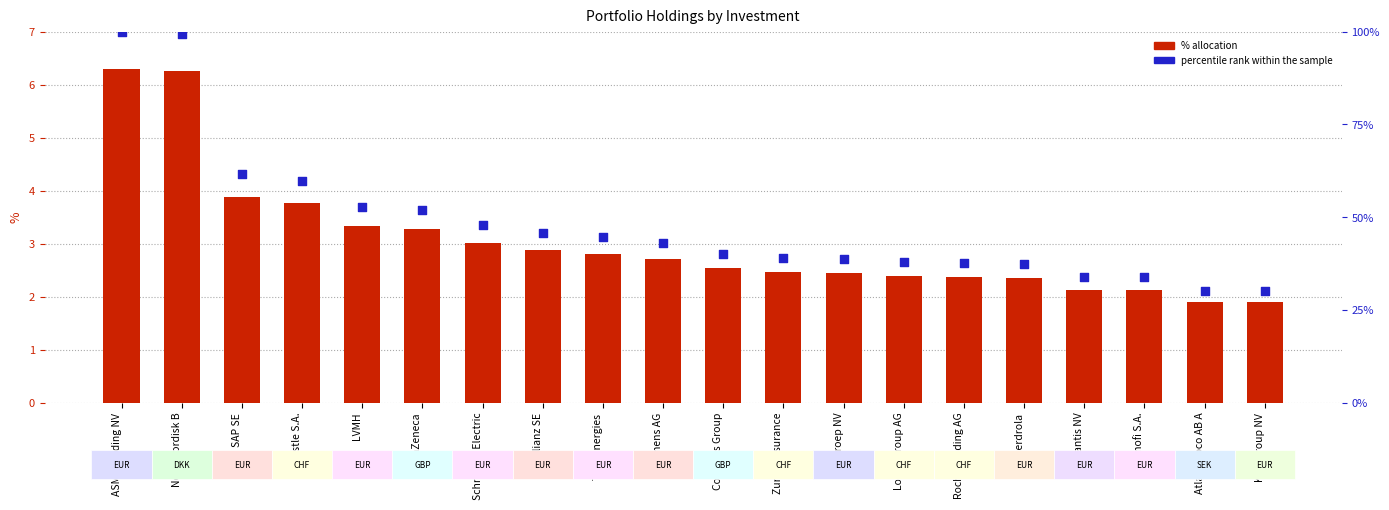

Is the value of percentile rank within the sample at Nestle S.A. greater than the value of % at TotalEnergies?

Yes